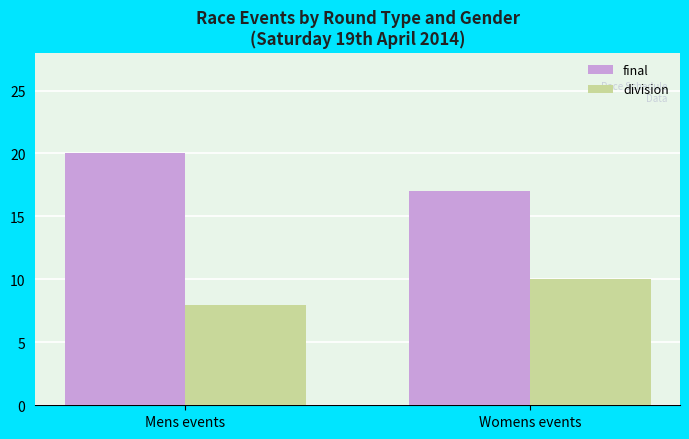

What is the spread (max minus min) of values at Womens events?

7